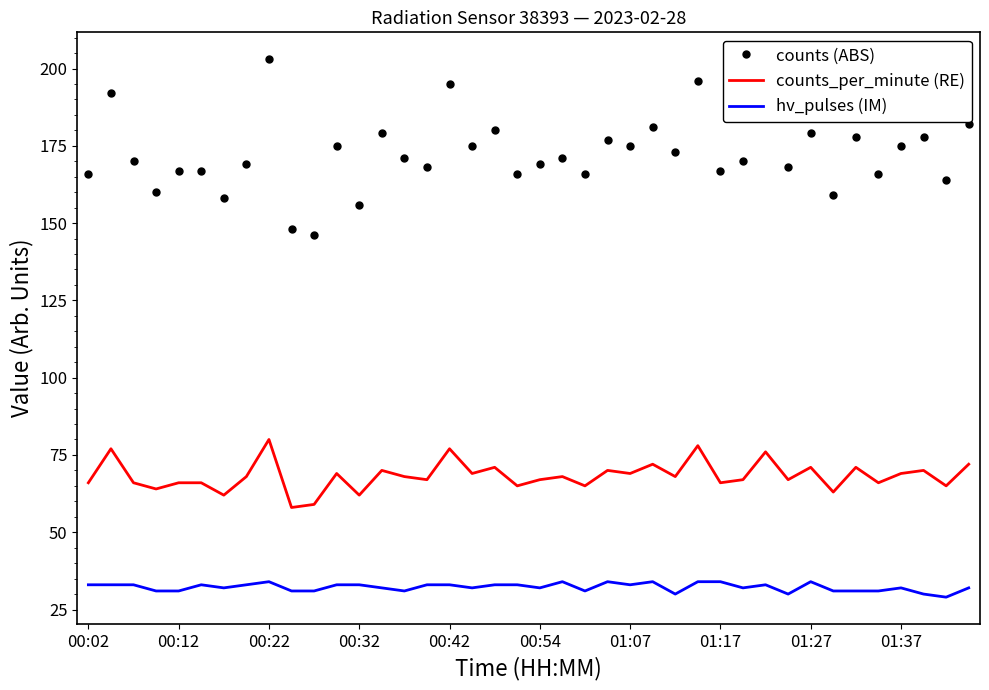

Which series has the largest total across all categories?

counts (ABS)